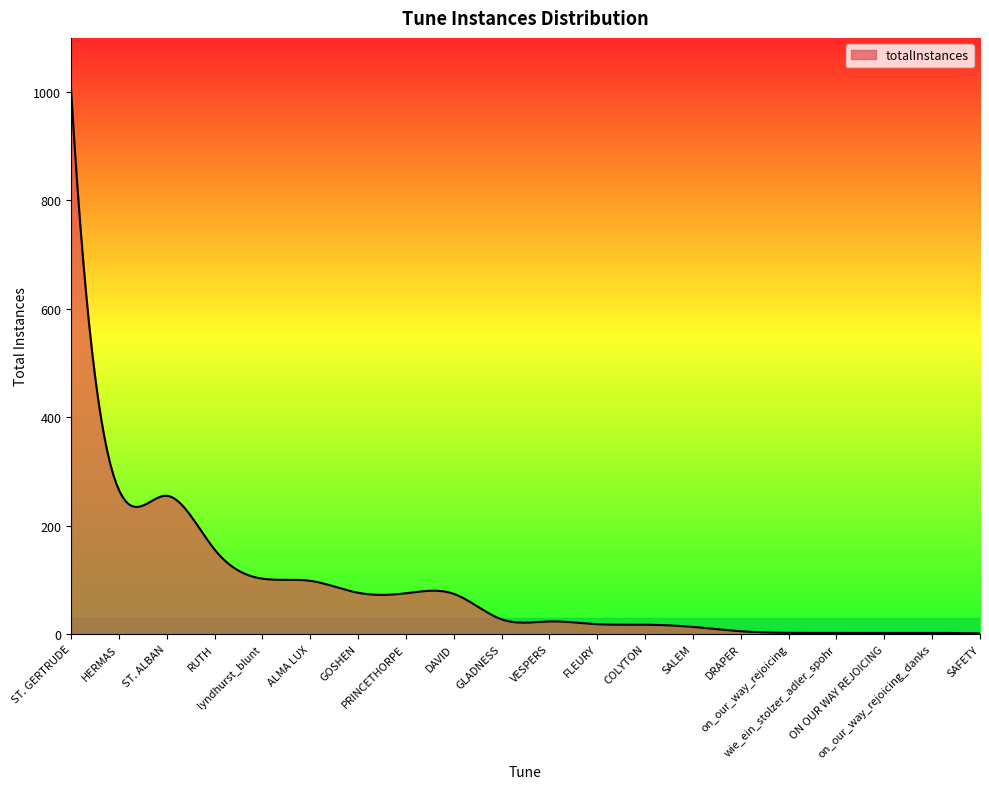

What is the greatest value displayed?

1007.0